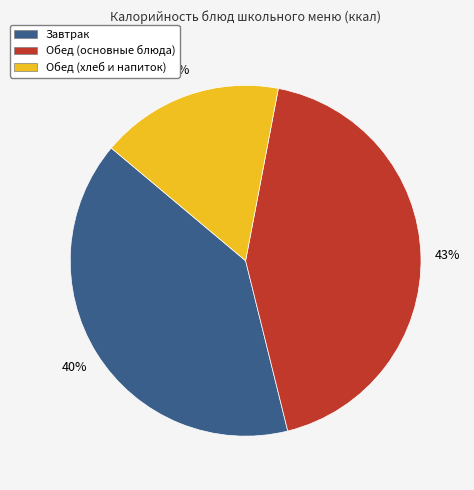

Rank the categories by value from highest to lowest.

Обед (основные блюда), Завтрак, Обед (хлеб и напиток)